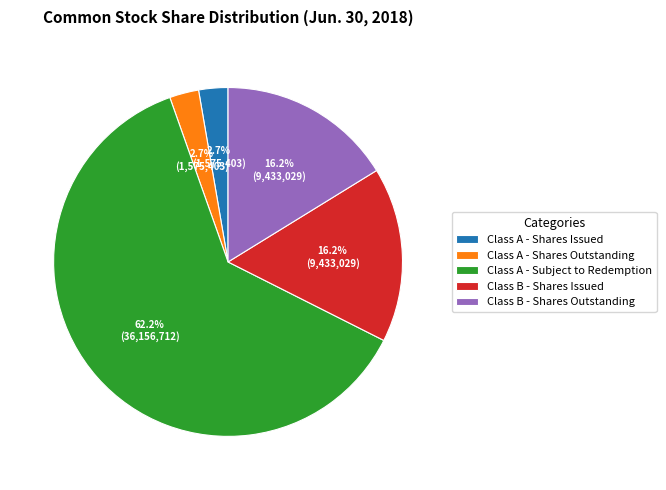

Which category has the biggest portion of the pie?

Class A - Subject to Redemption